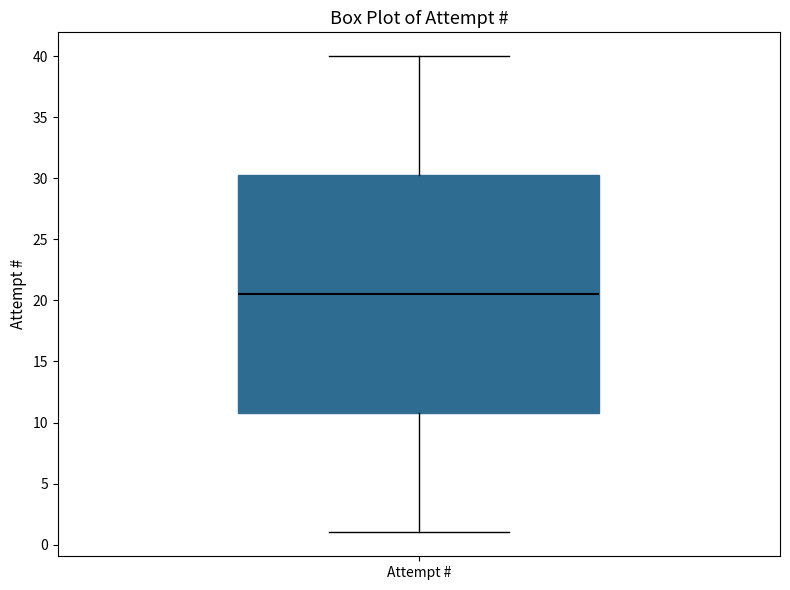

Transcribe this box plot: give where the median line is, the range the box spans, and where the two whiskers end, as read against the y-axis. The values are not printed on the chart, so give them approximately, as read against the axis.

median 20.5, box 11.0 to 30.5, whiskers 1.0 to 40.0